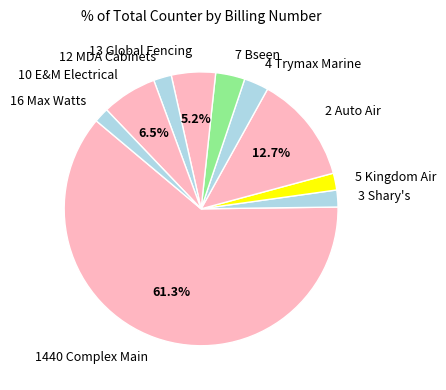

Do 13 Global Fencing and 10 E&M Electrical together represent more than half of the pie?

No